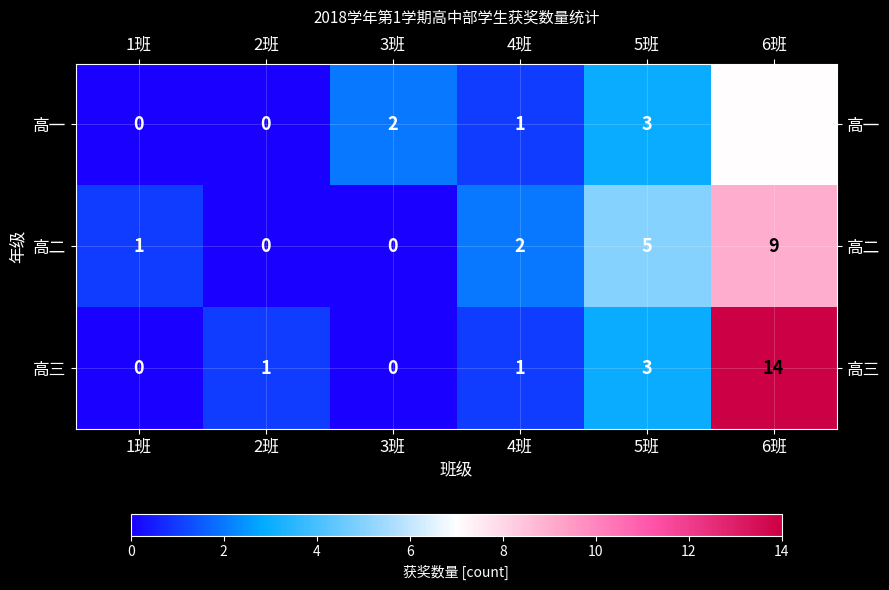

What is the maximum value shown in the chart?

14